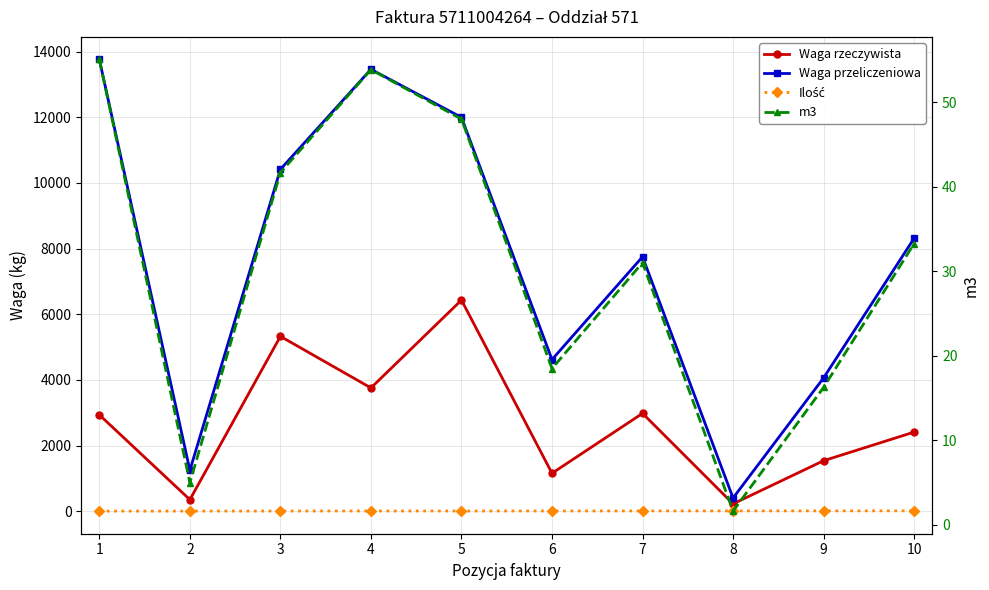

At which label does m3 first exceed 33?

1